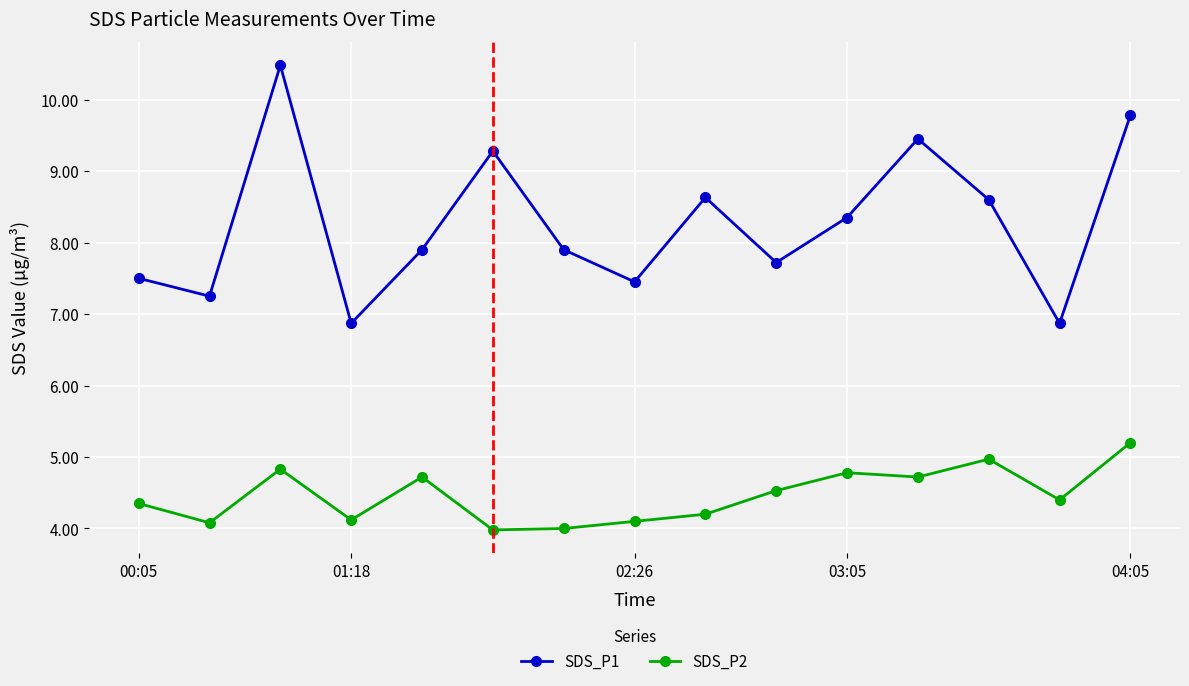

How many lines are shown in the chart?

2